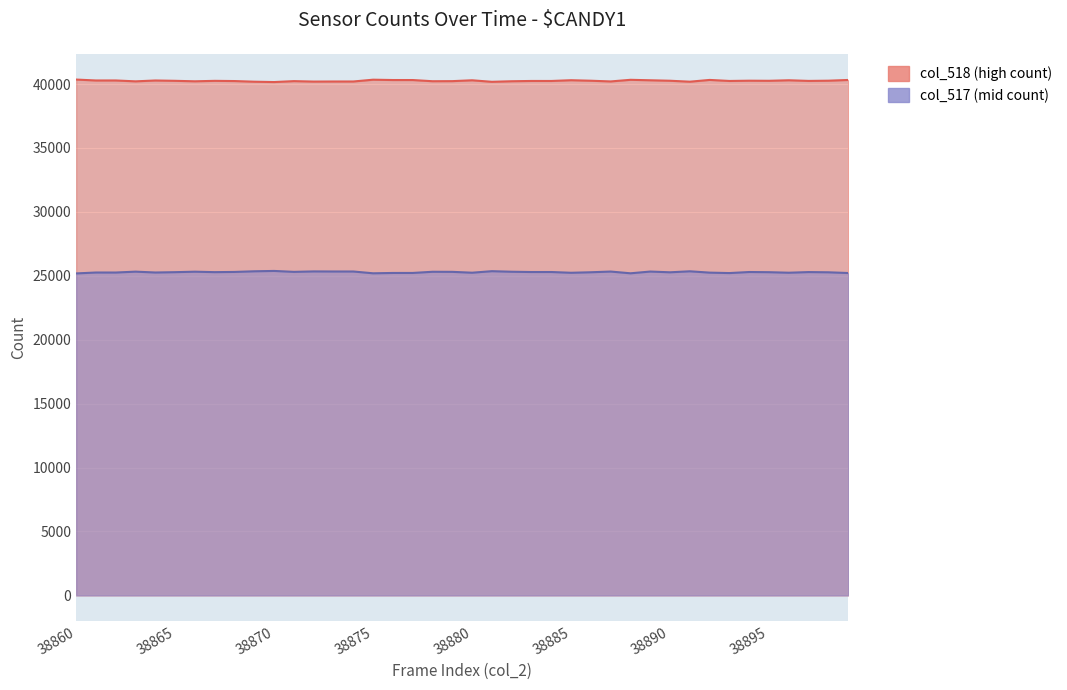

Between 38881 and 38882, which is larger?

38882